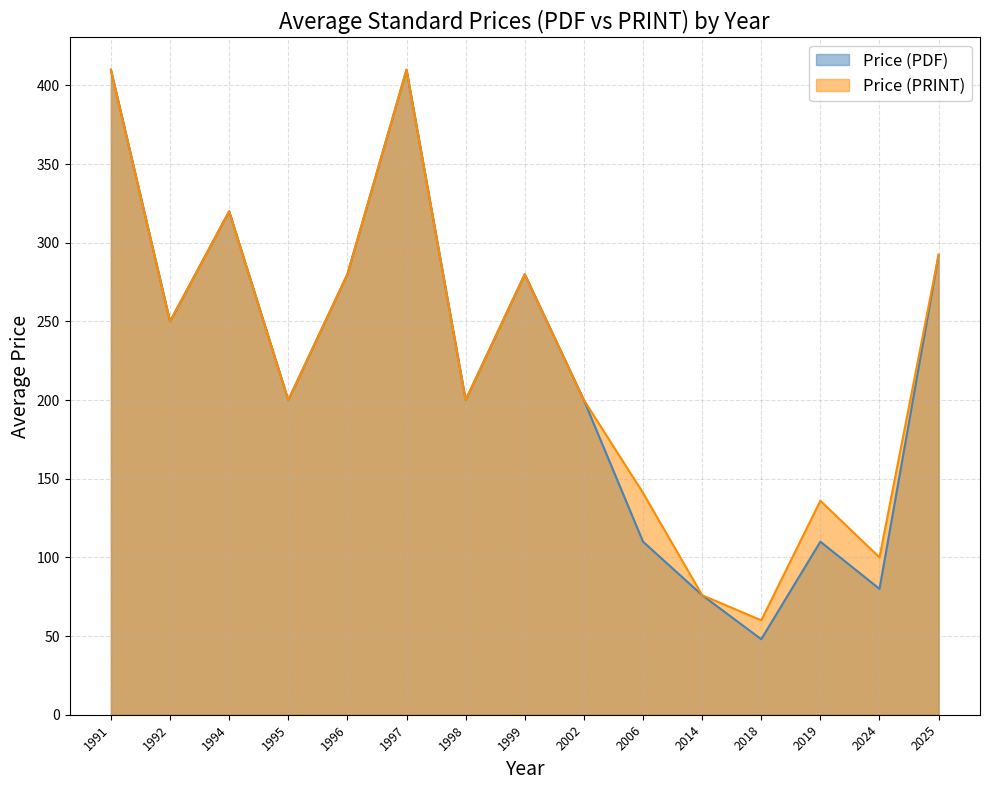

What is the average value of the Price (PDF) series?

217.8